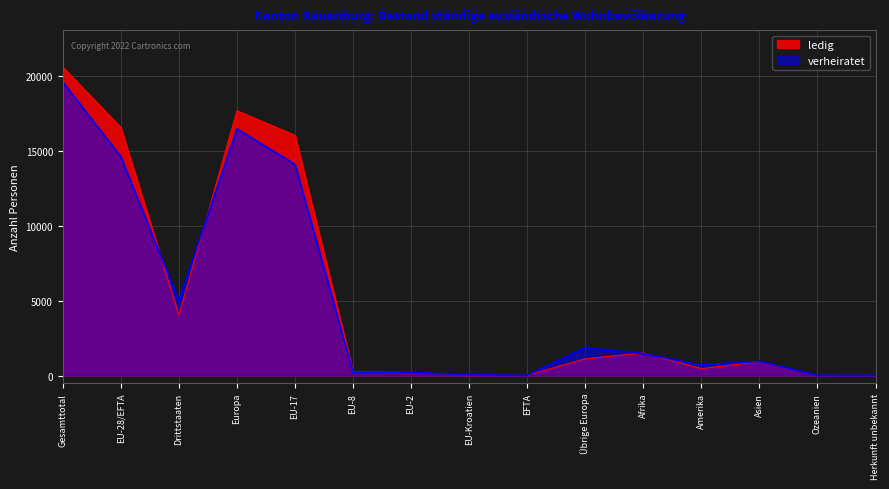

True or false: verheiratet and ledig intersect in this chart.

True